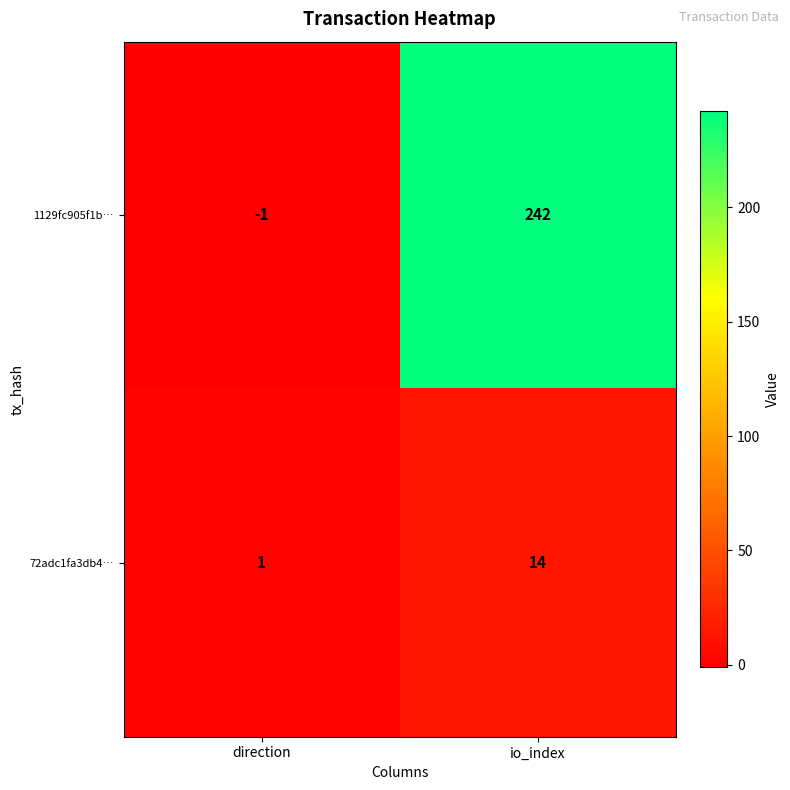

Which series has the largest total across all categories?

1129fc905f1b…